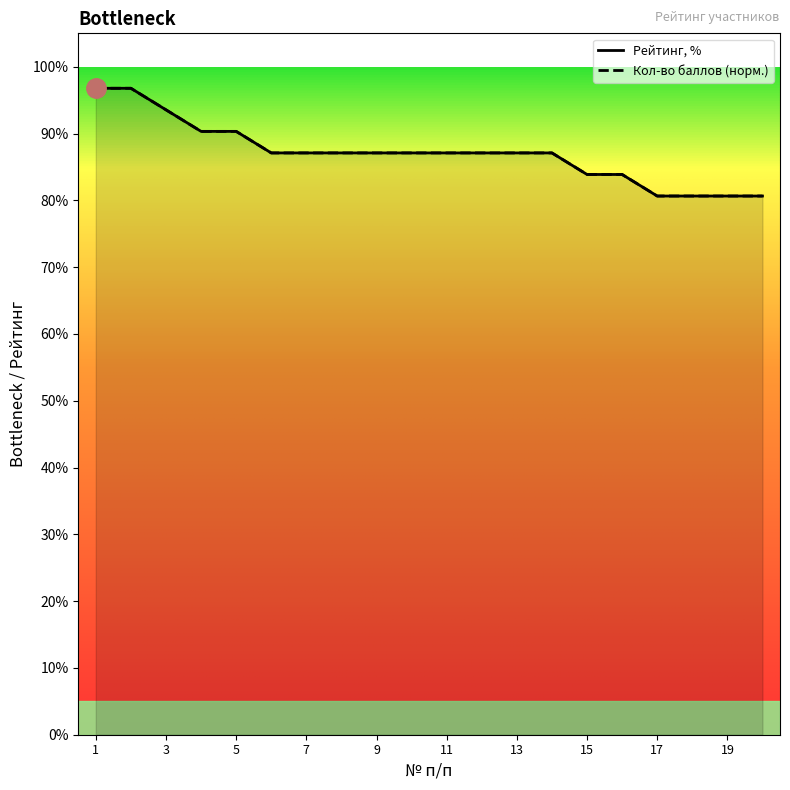

True or false: Рейтинг, % and Кол-во баллов intersect in this chart.

False